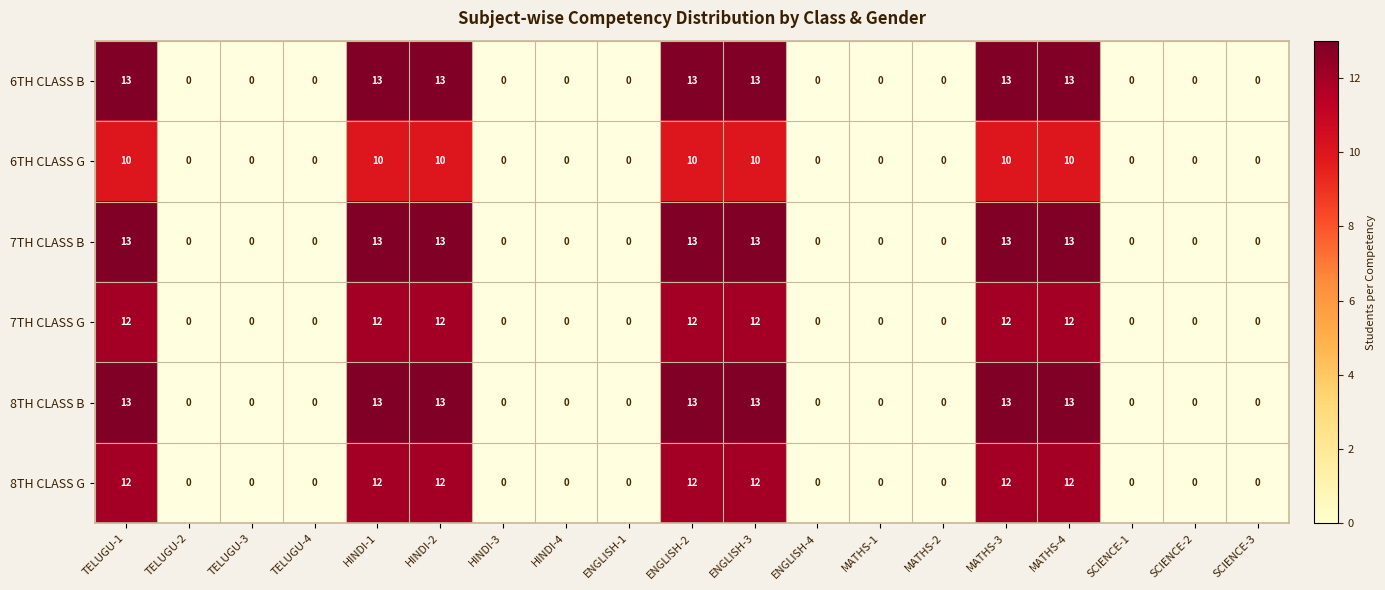

How many 7TH CLASS G values are between 0 and 12?

19